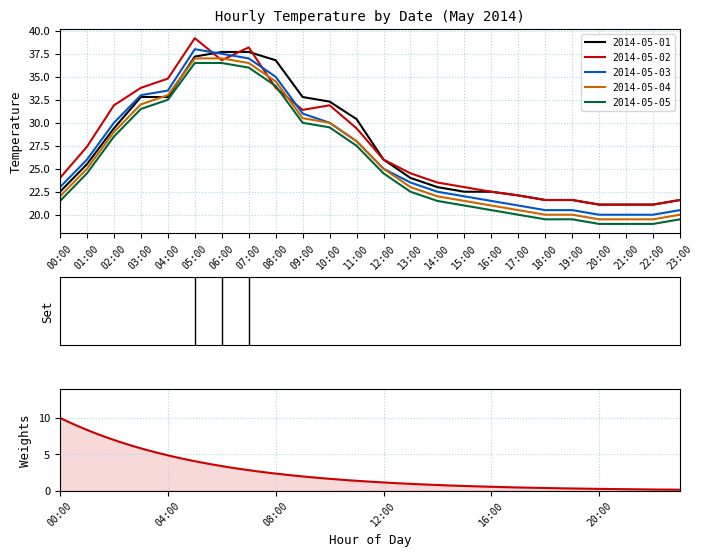

True or false: 2014-05-02 has more than 0 points higher than both neighbors.

True